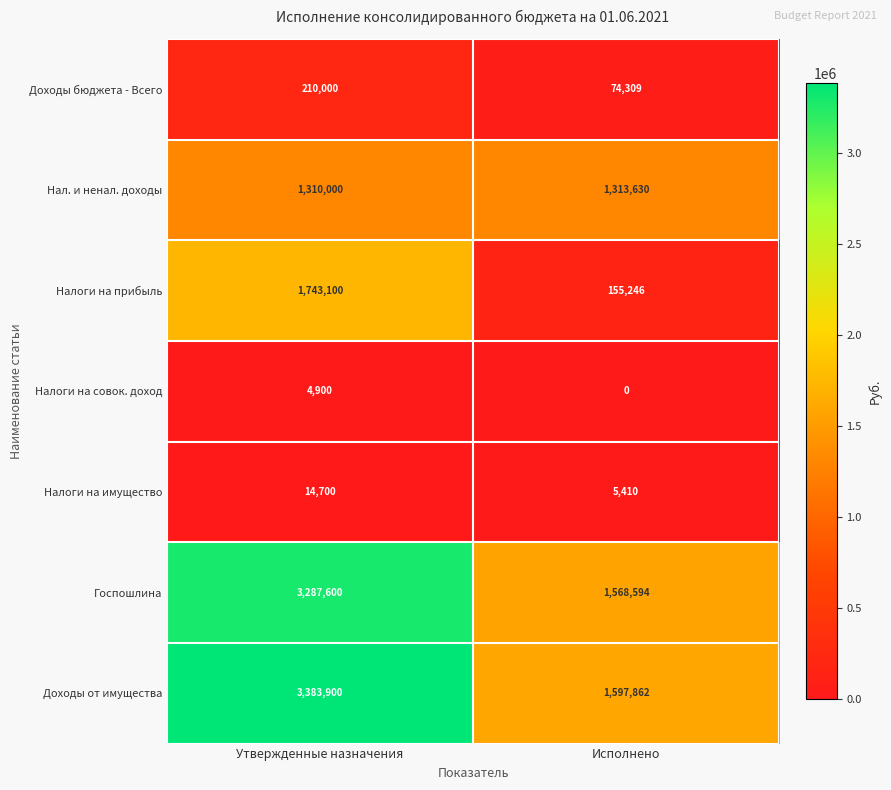

True or false: Доходы от имущества has a value of 3383900 at Утвержденные назначения.

True